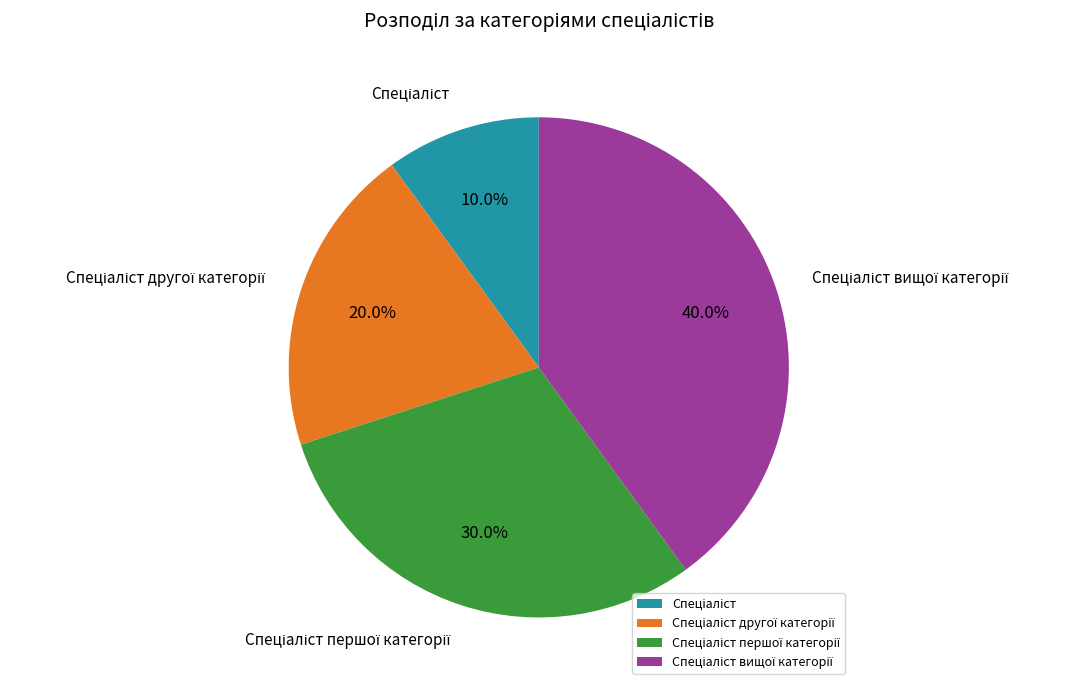

To the nearest percent, what is the difference between the largest and smallest slice percentages?

30%